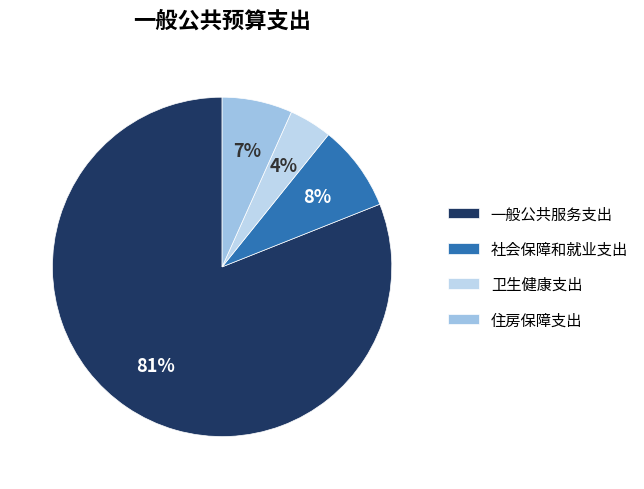

True or false: 一般公共服务支出 accounts for 81% of the total.

True